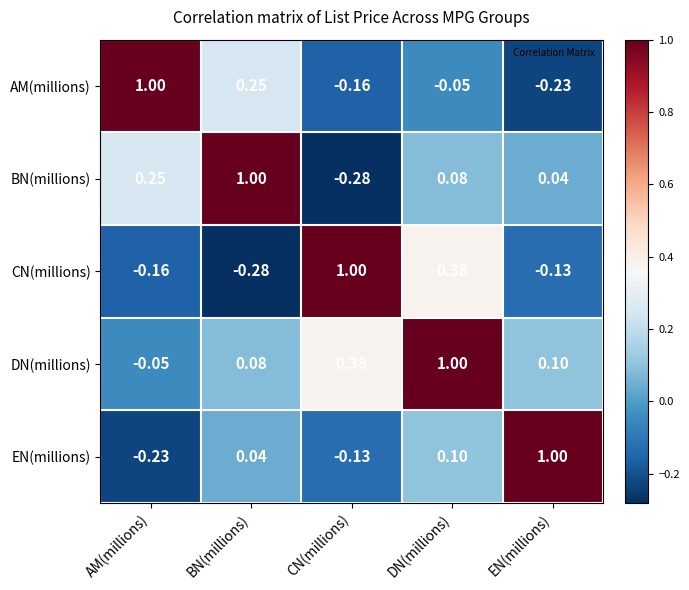

At which category is the sum across all series the highest?

DN(millions)